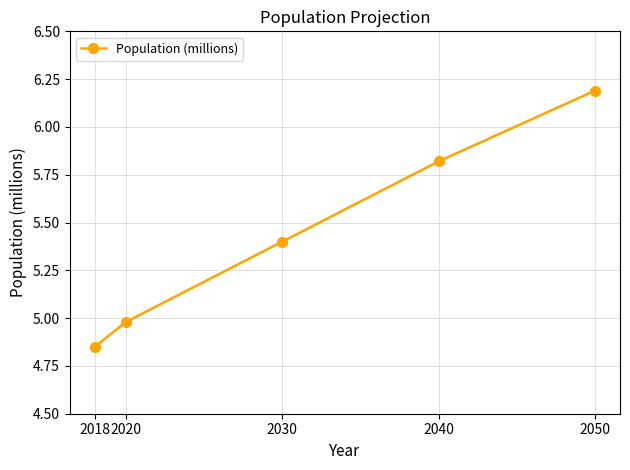

Approximately how many times larger is the value at 2050 compared to 2018?

1.3